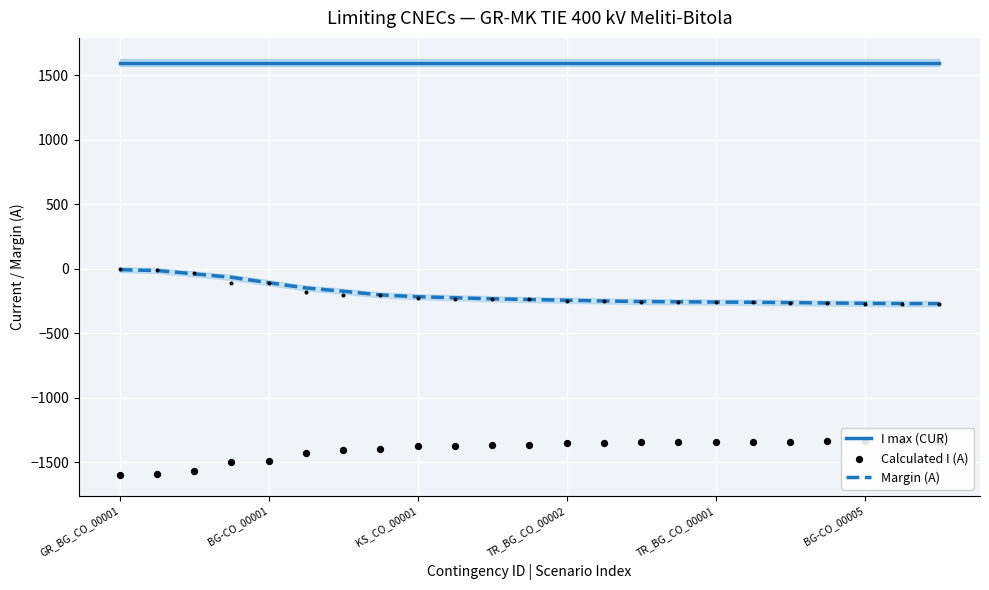

True or false: I max (CUR) and Margin (A) intersect in this chart.

False